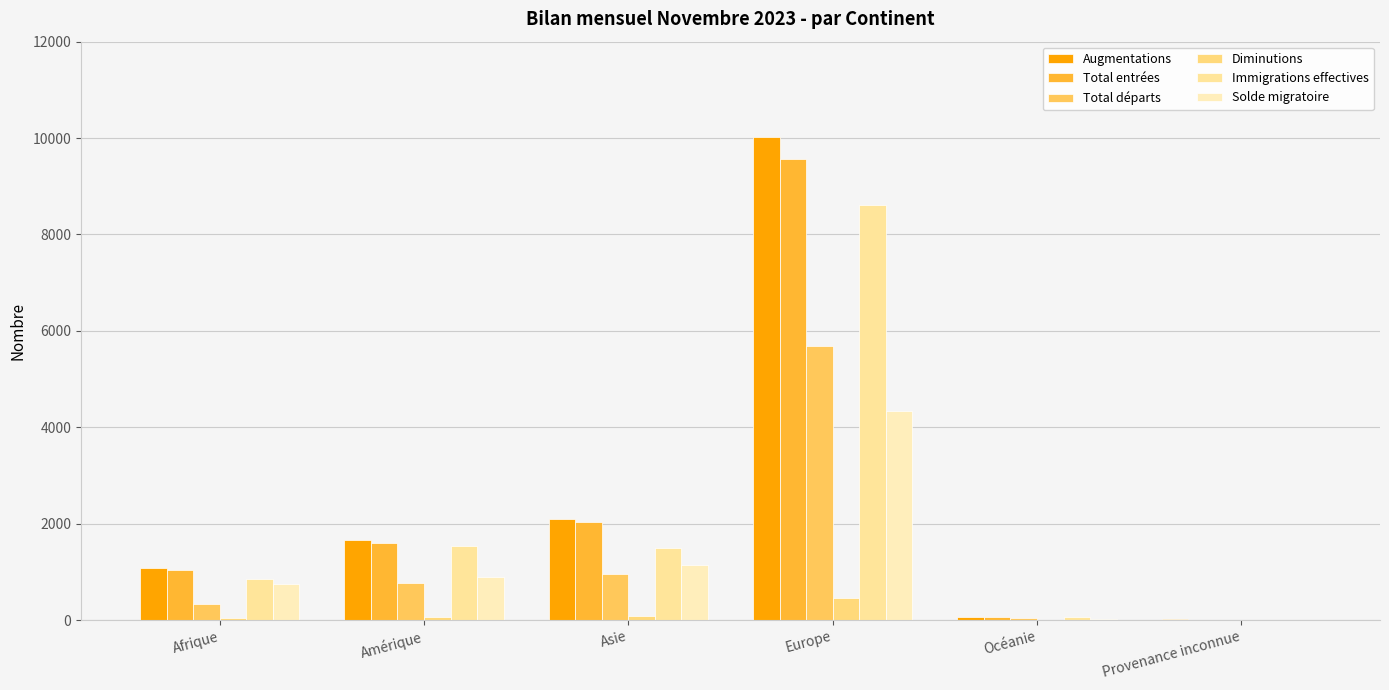

How many groups of bars are there?

6